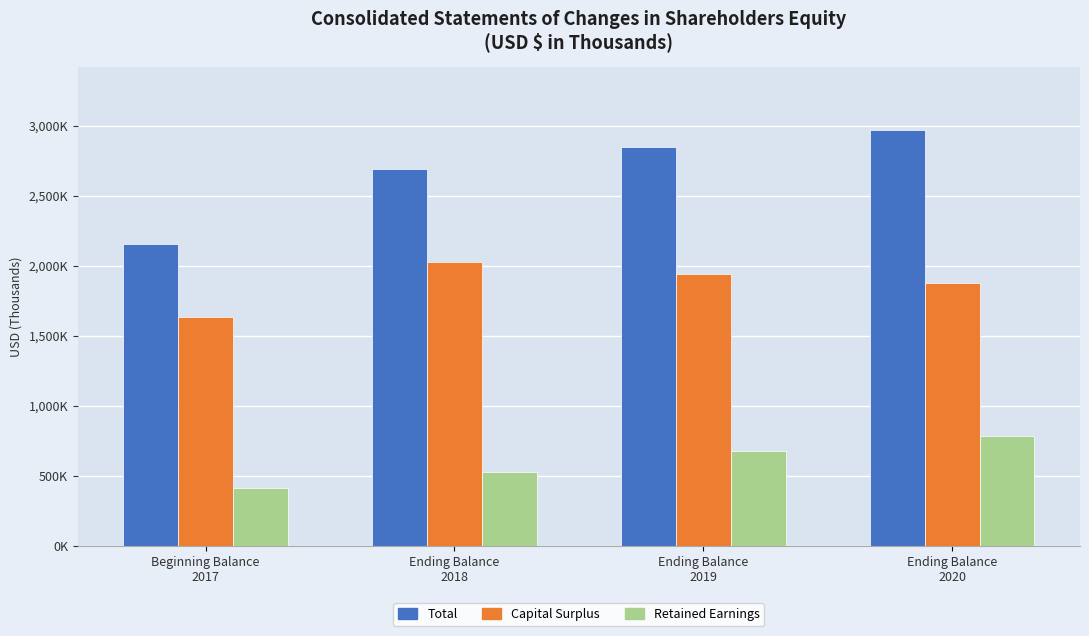

Which series changed the most between Ending Balance
2018 and Ending Balance
2020?

Total